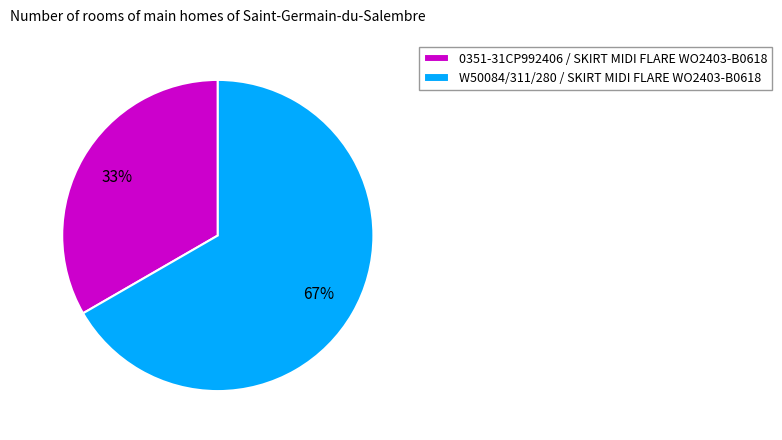

Which category has the biggest portion of the pie?

W50084/311/280 / SKIRT MIDI FLARE WO2403-B0618